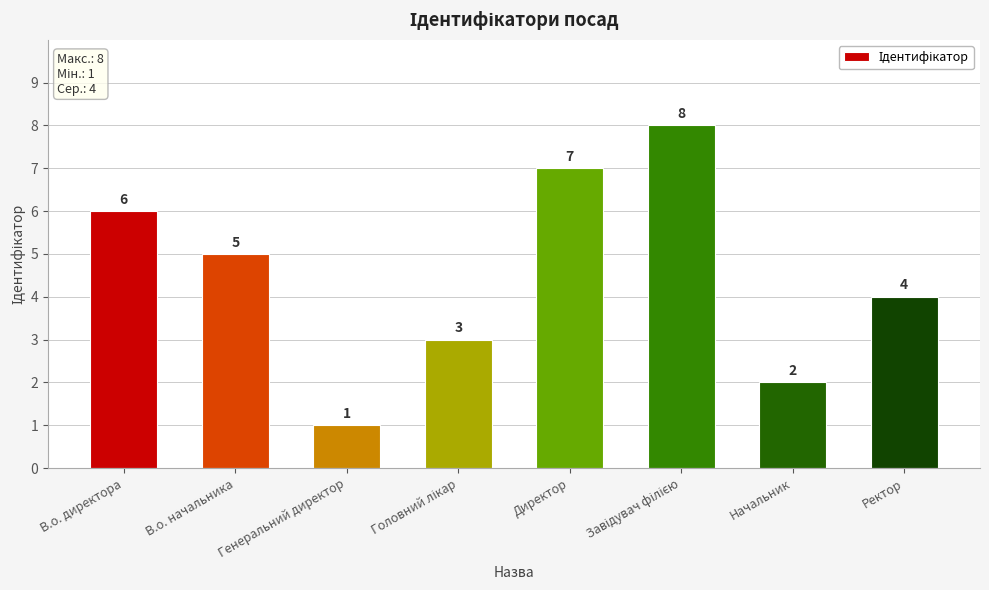

What position from the right is В.о. директора?

8